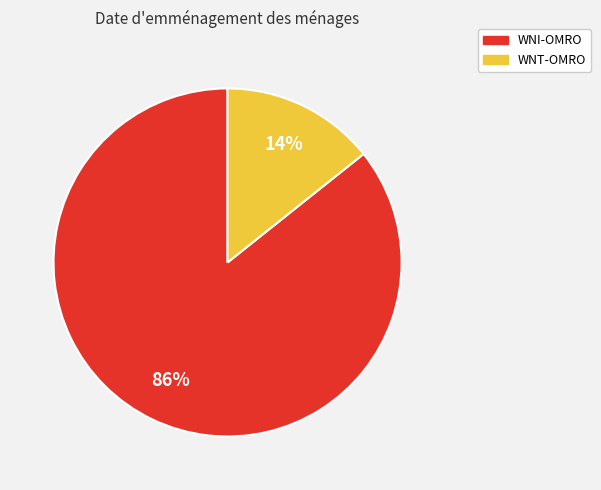

What percentage is the WNI-OMRO slice, to the nearest percent?

86%